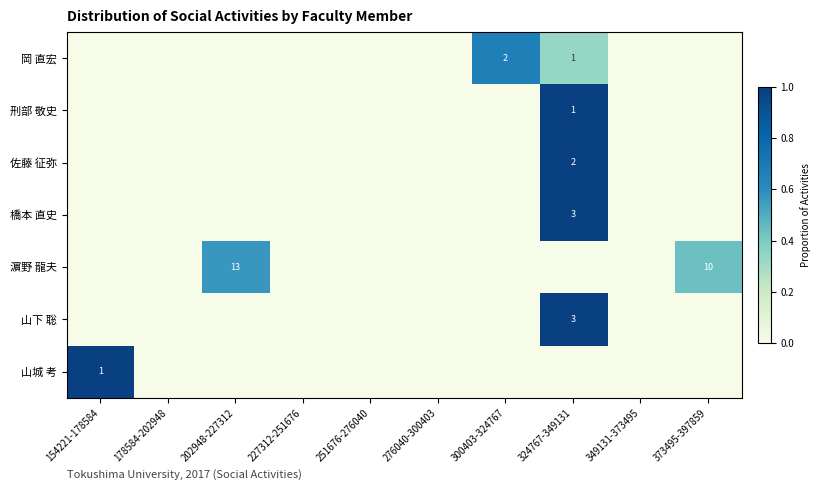

Where is 橋本 直史 nearest to the value 0?

154221-178584